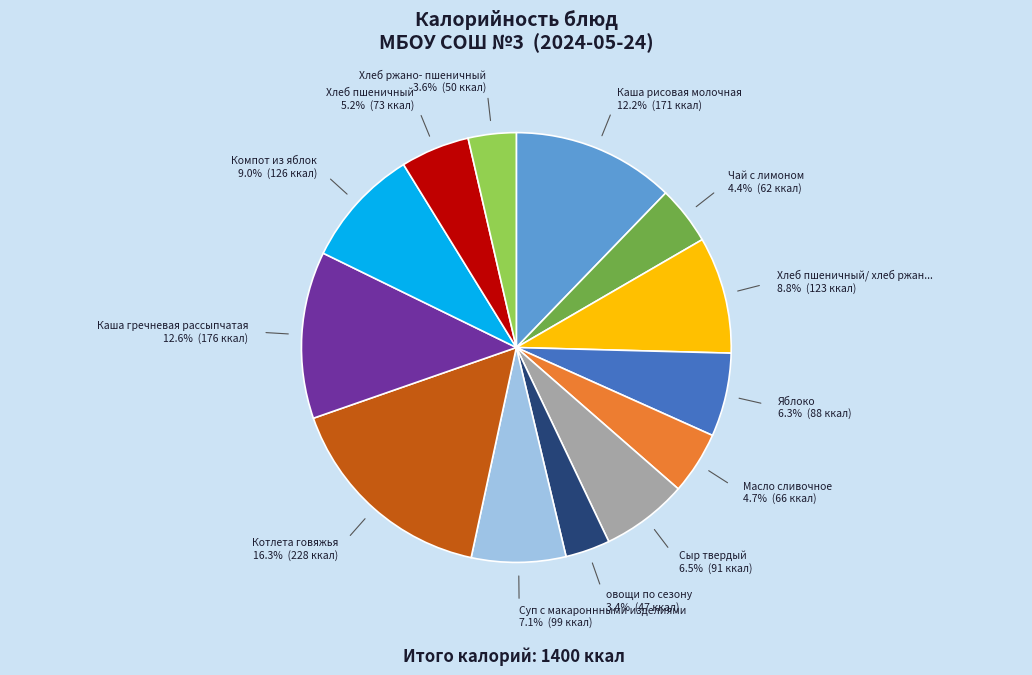

Is there a majority slice in this chart?

No